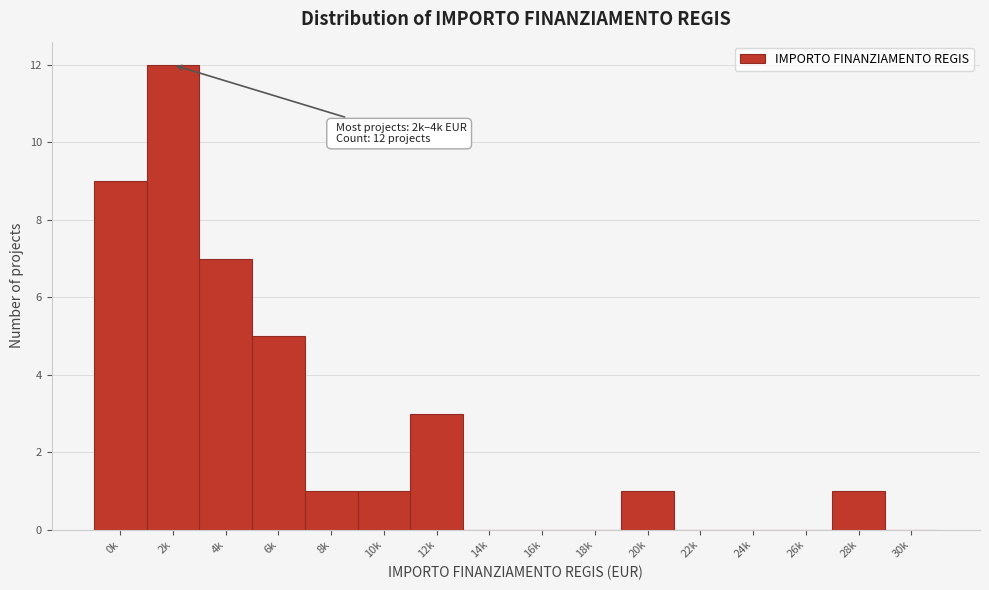

Reading left to right, what are all the values shown in this chart?

0k=9	2k=12	4k=7	6k=5	8k=1	10k=1	12k=3	14k=0	16k=0	18k=0	20k=1	22k=0	24k=0	26k=0	28k=1	30k=0